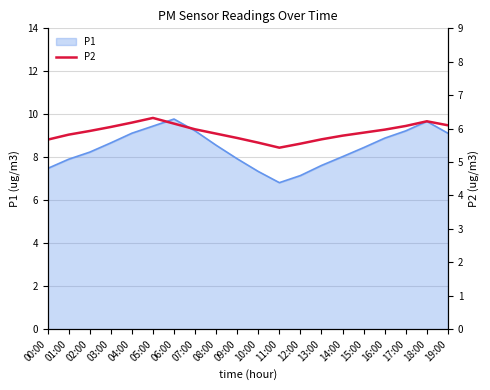

The P1 series shows 6.8 at 11:00. True or false?

True